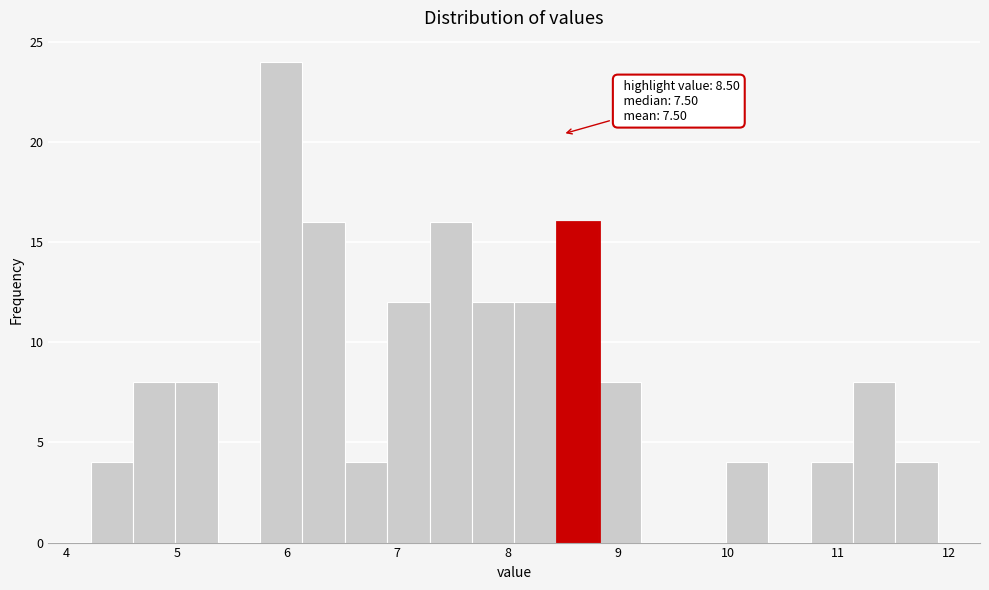

Read against the x-axis, roughly where is the centre of the tallest bar?

5.9